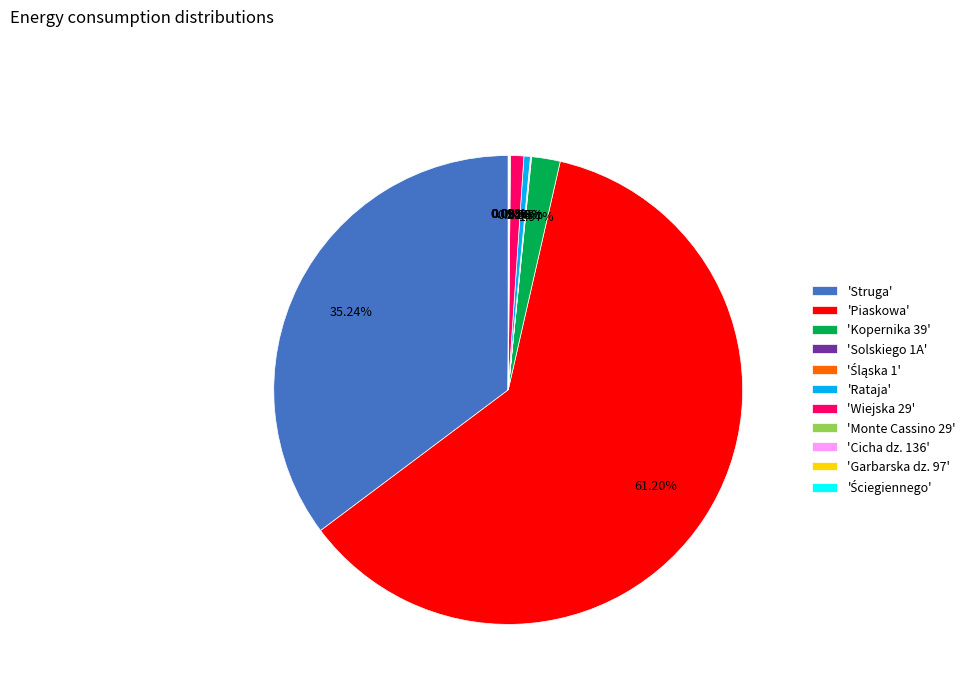

Which slice is the largest?

'Piaskowa'